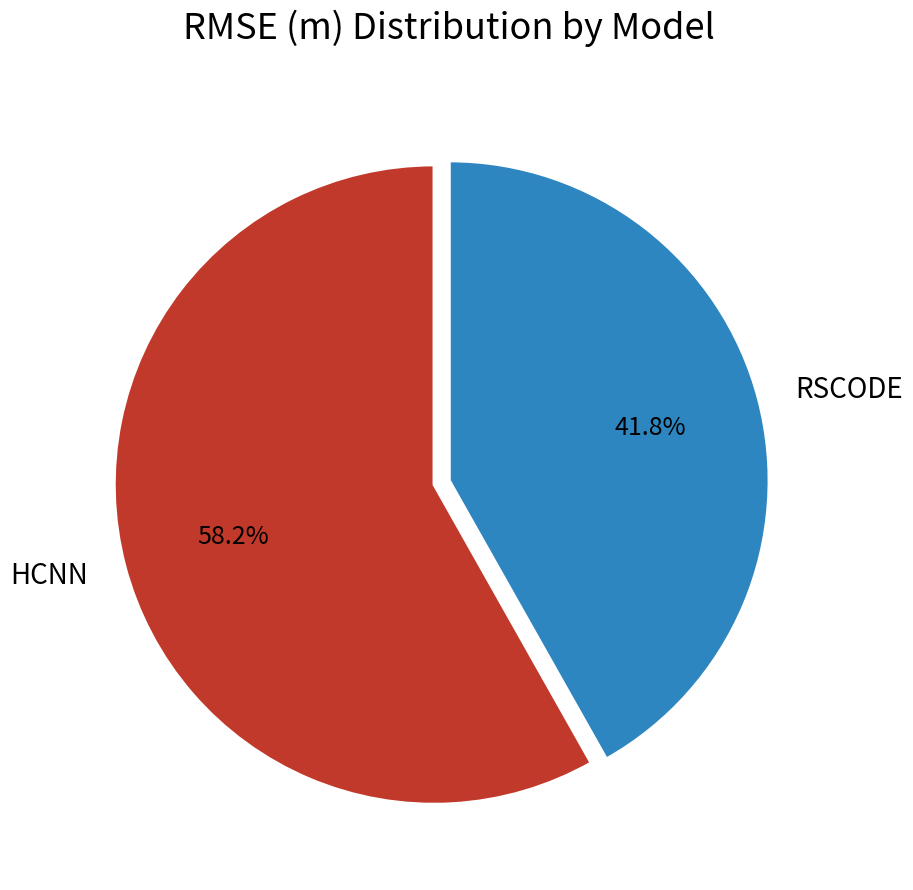

What percentage is the RSCODE slice, to the nearest percent?

42%